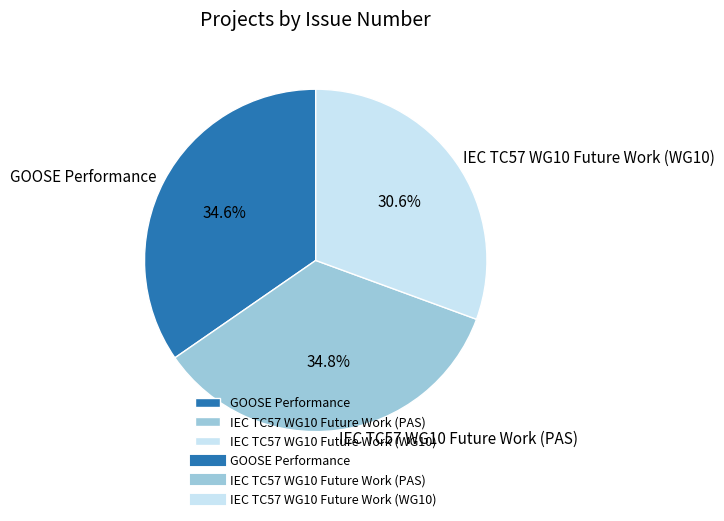

To the nearest percent, what is the difference between the IEC TC57 WG10 Future Work (WG10) and IEC TC57 WG10 Future Work (PAS) slice percentages?

4%